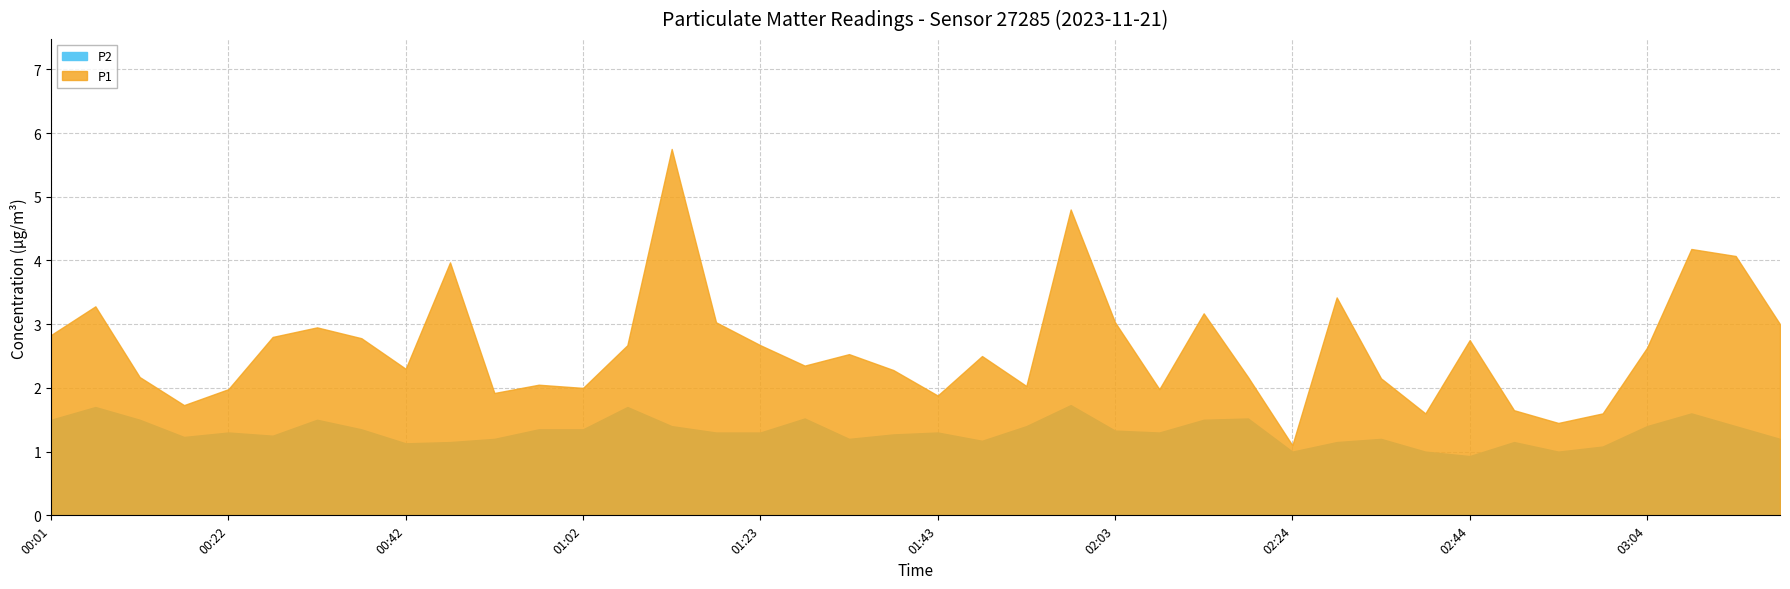

True or false: P2 and P1 cross at least once.

False